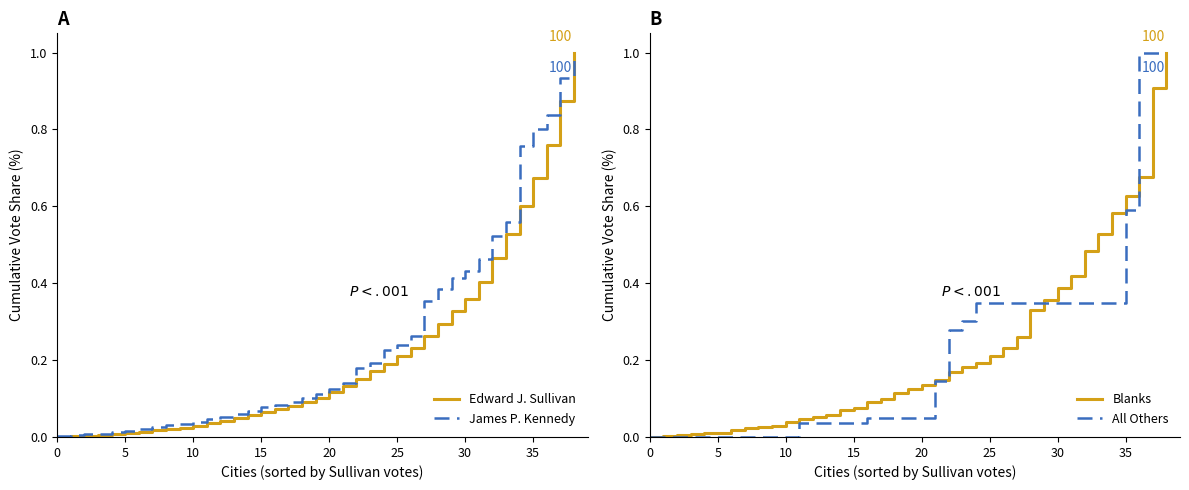

Which series has the largest total across all categories?

James P. Kennedy